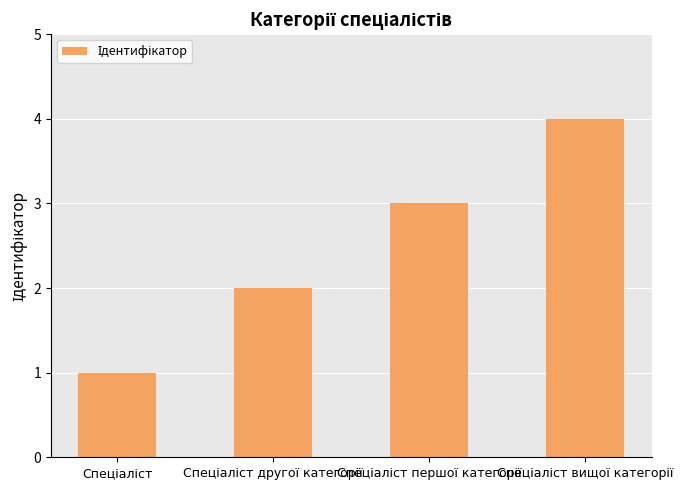

Count the values in the range 2 to 4.

3